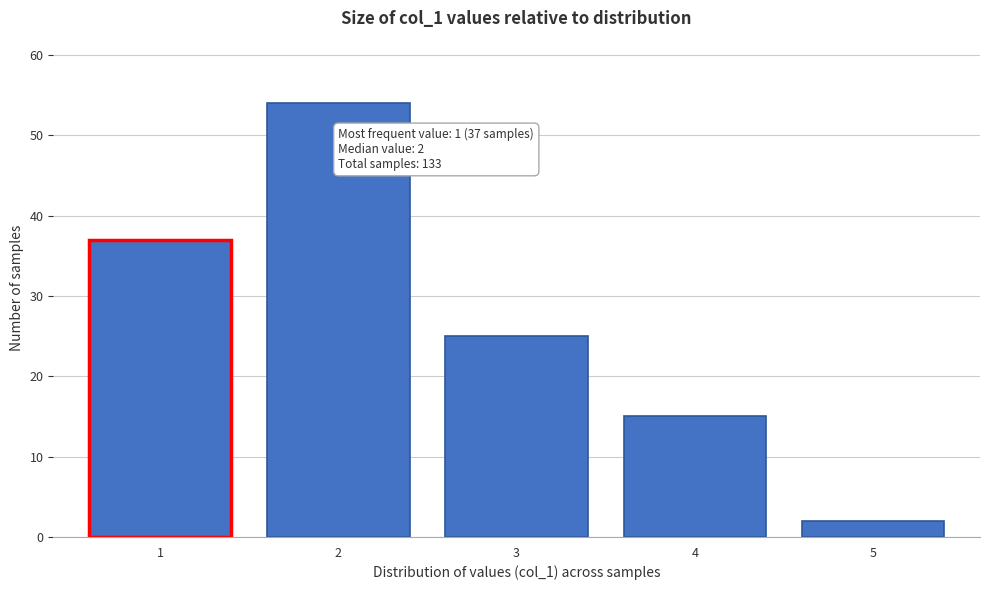

Reading right to left, transcribe all the data shown in this chart.

5=2	4=15	3=25	2=54	1=37